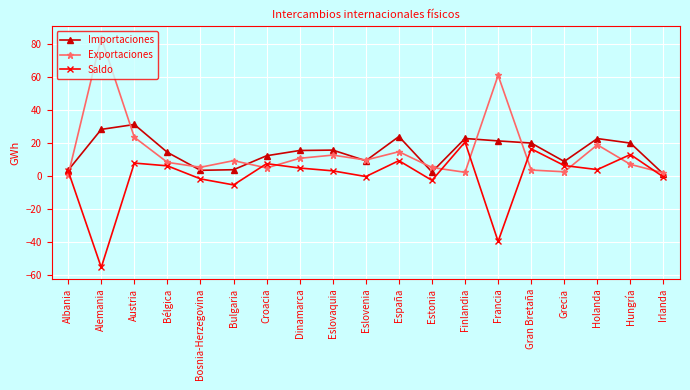

List the series in order of their peak value, highest first.

Exportaciones, Importaciones, Saldo